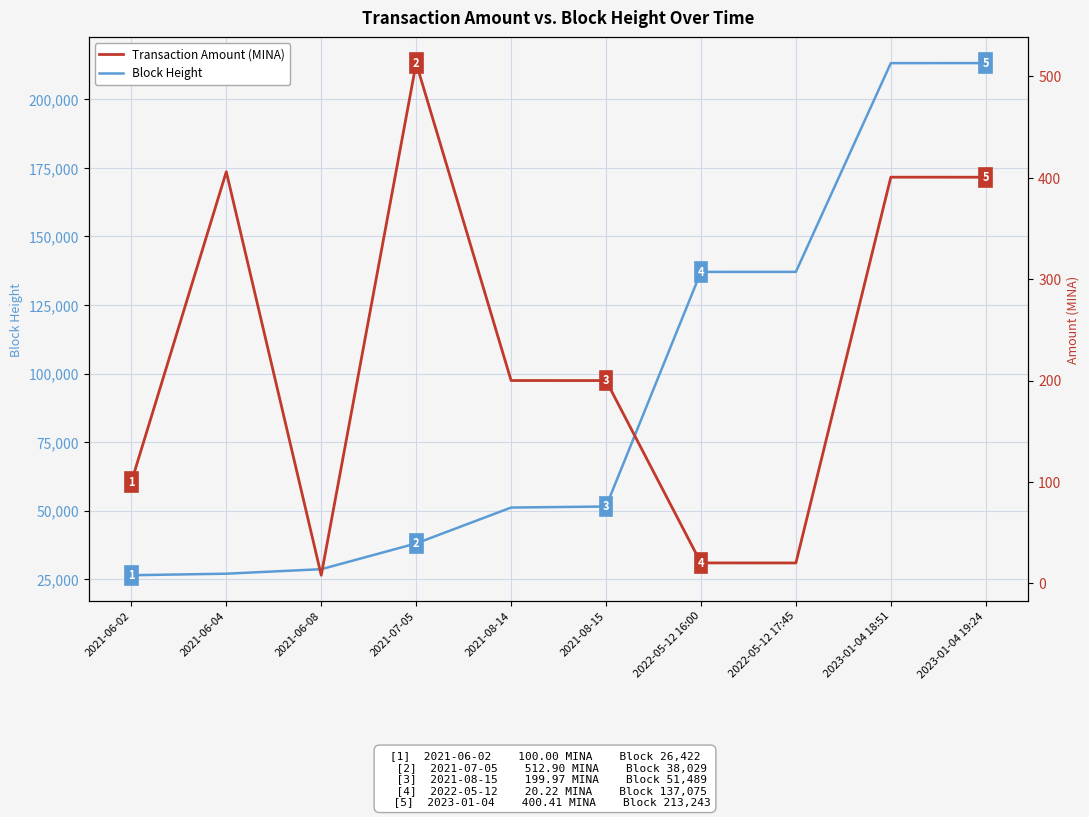

What is the maximum value shown in the chart?

213243.0